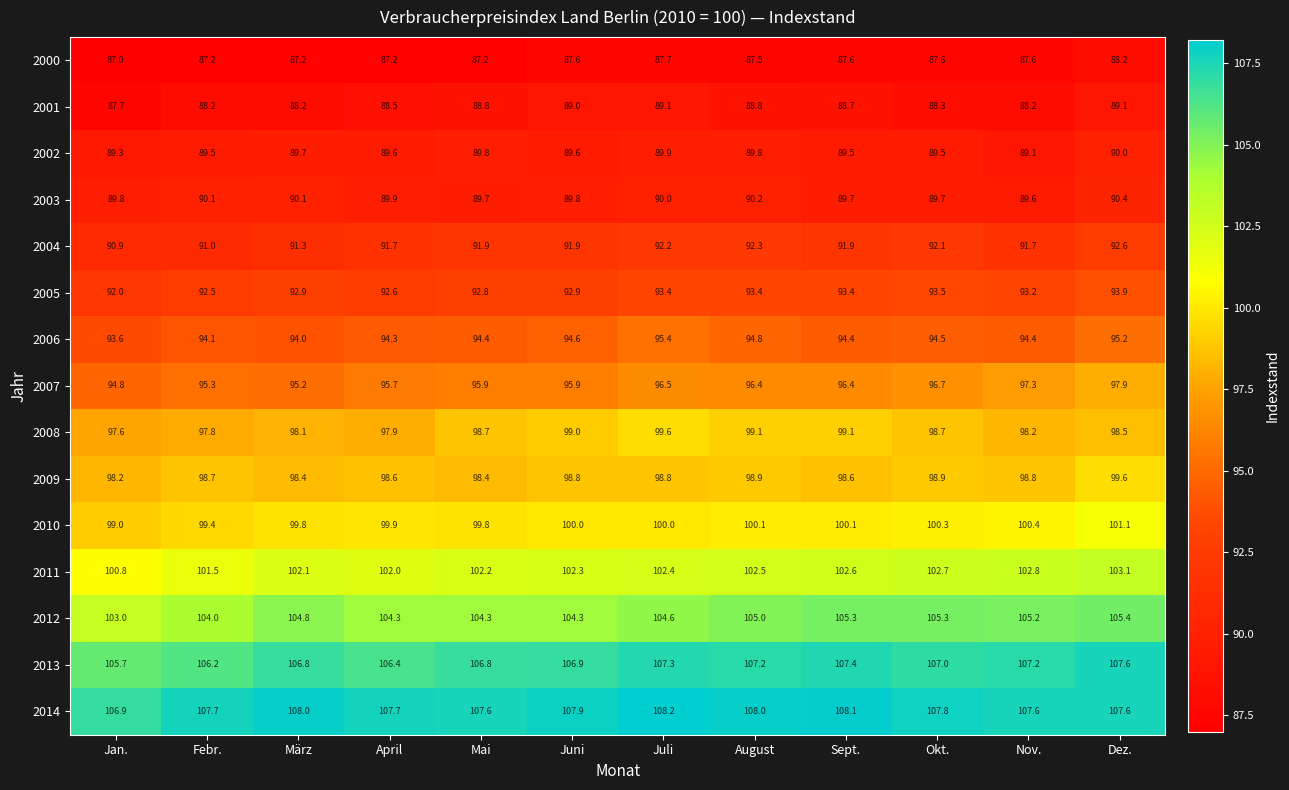

What is the total value across all series at Nov.?

1451.3